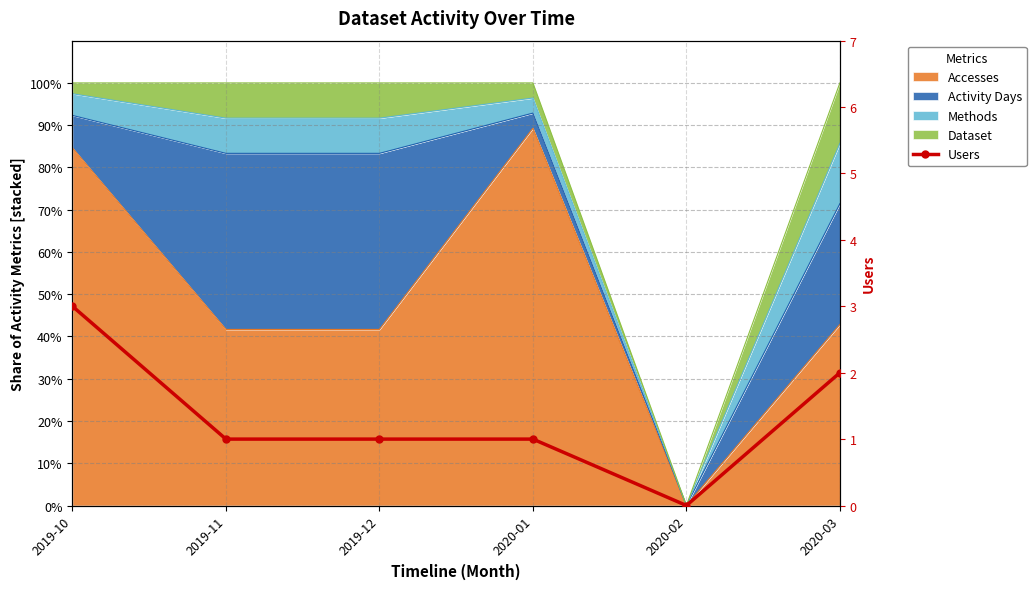

Reading right to left, list all the values displayed in this chart.

2020-03=2	2020-02=0	2020-01=1	2019-12=1	2019-11=1	2019-10=3